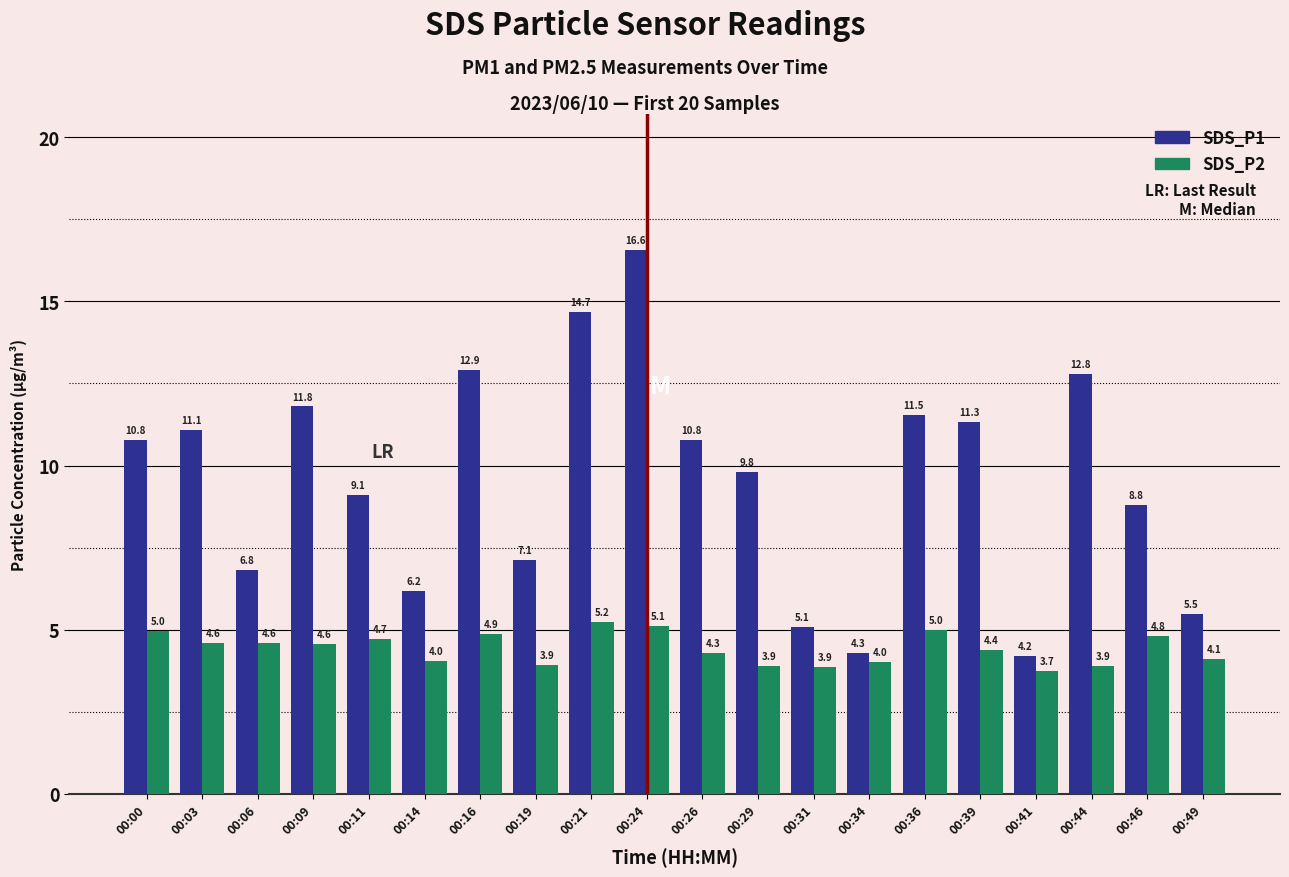

Count the number of data series in this chart.

2